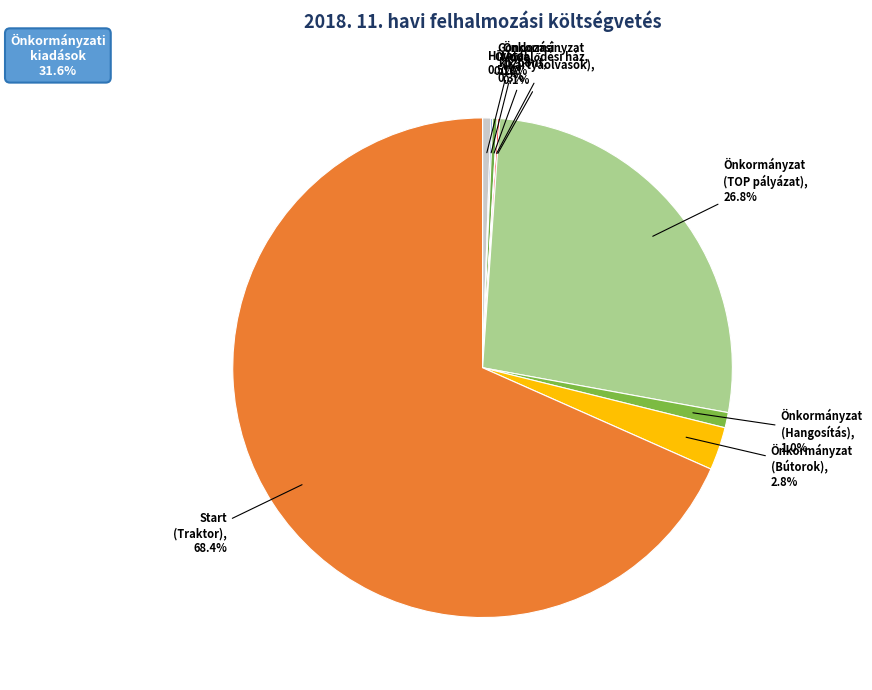

The Önkormányzat (Bútorok) slice represents 3% of the pie. True or false?

True